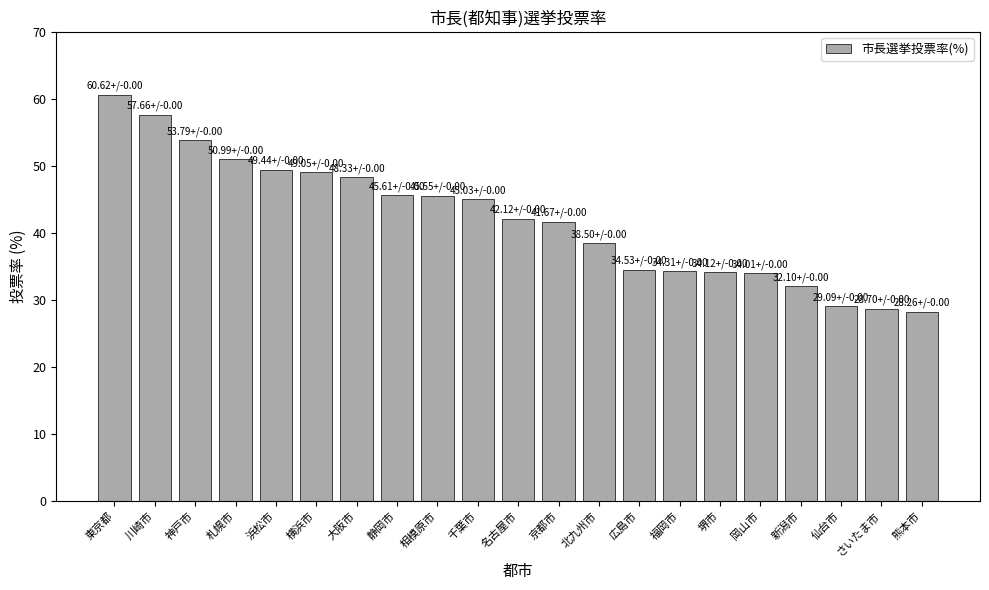

Approximately how many times larger is the value at 相模原市 compared to さいたま市?

1.6